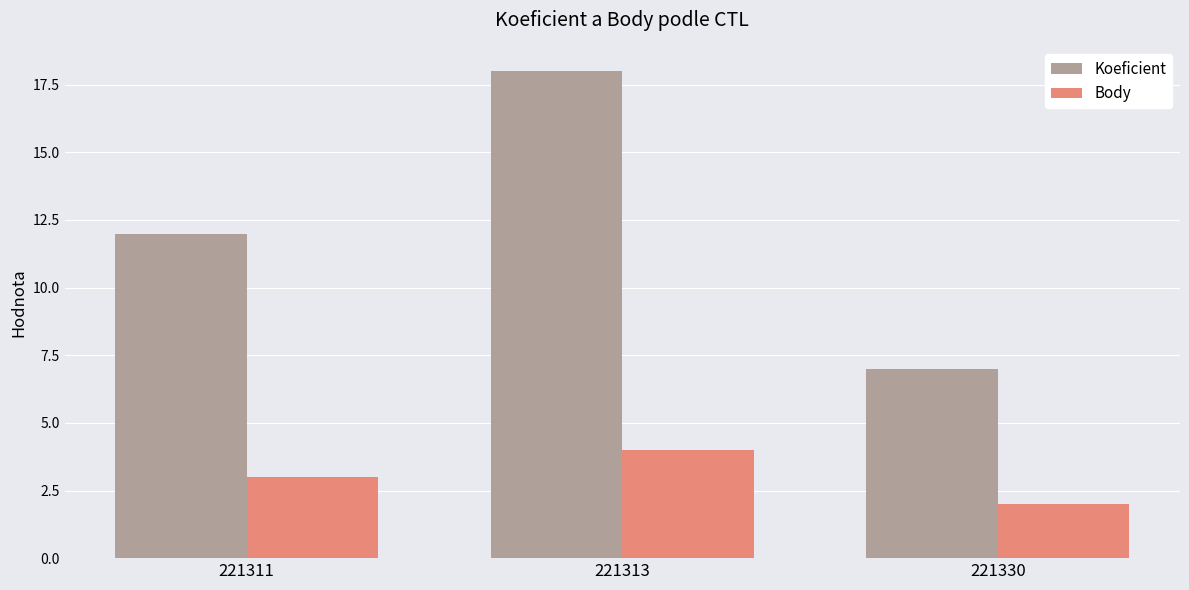

What are all the series names shown in the legend?

Koeficient, Body